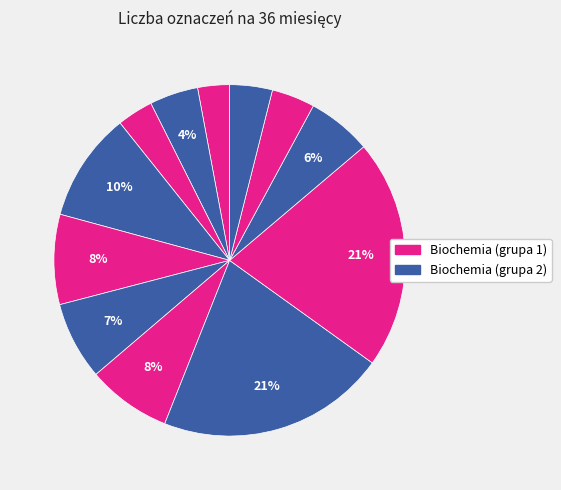

How many segments does this pie chart have?

12